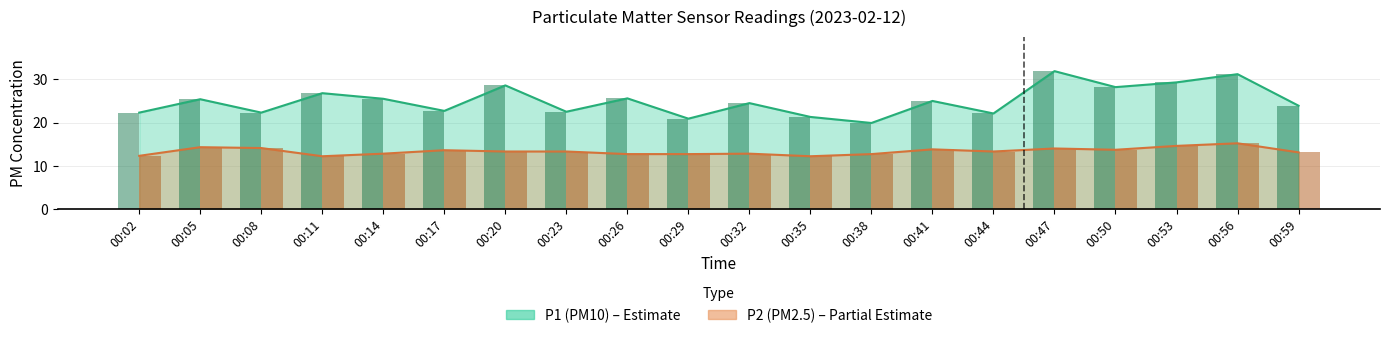

What is the average value of the P2 series?

13.3